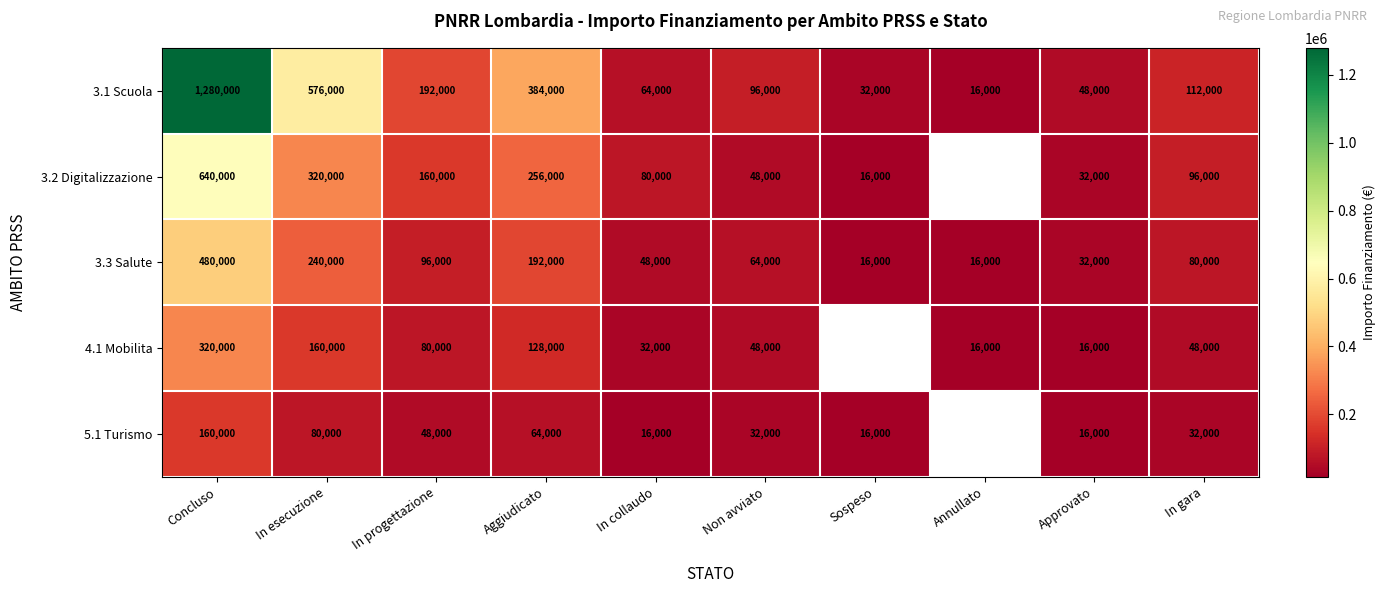

Where is 3.1 Scuola nearest to the value 648000?

In esecuzione